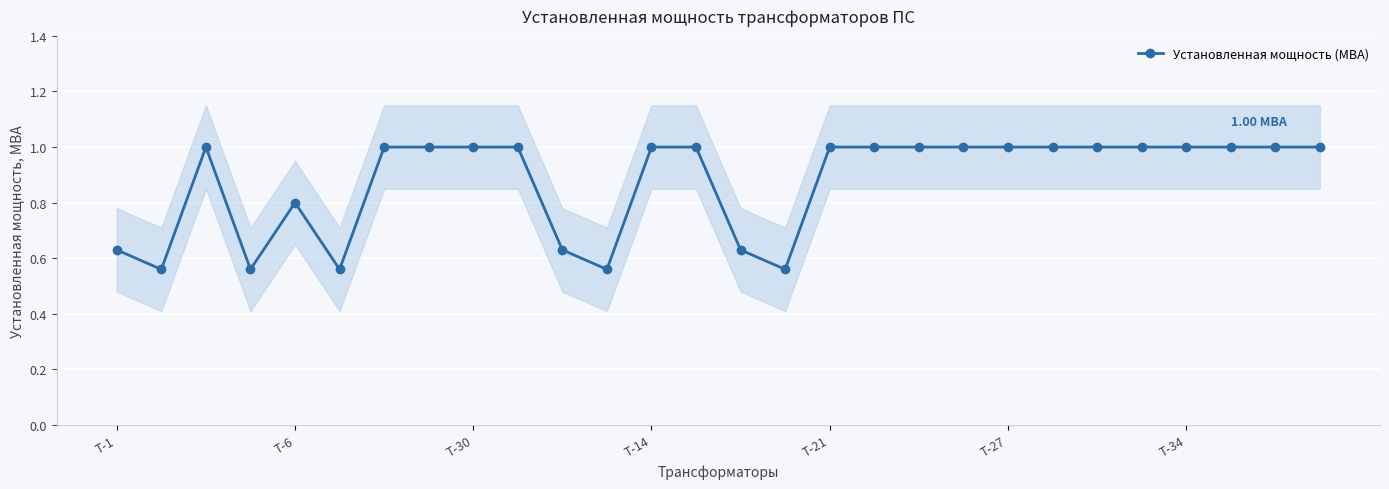

How many data points are less than 1?

9